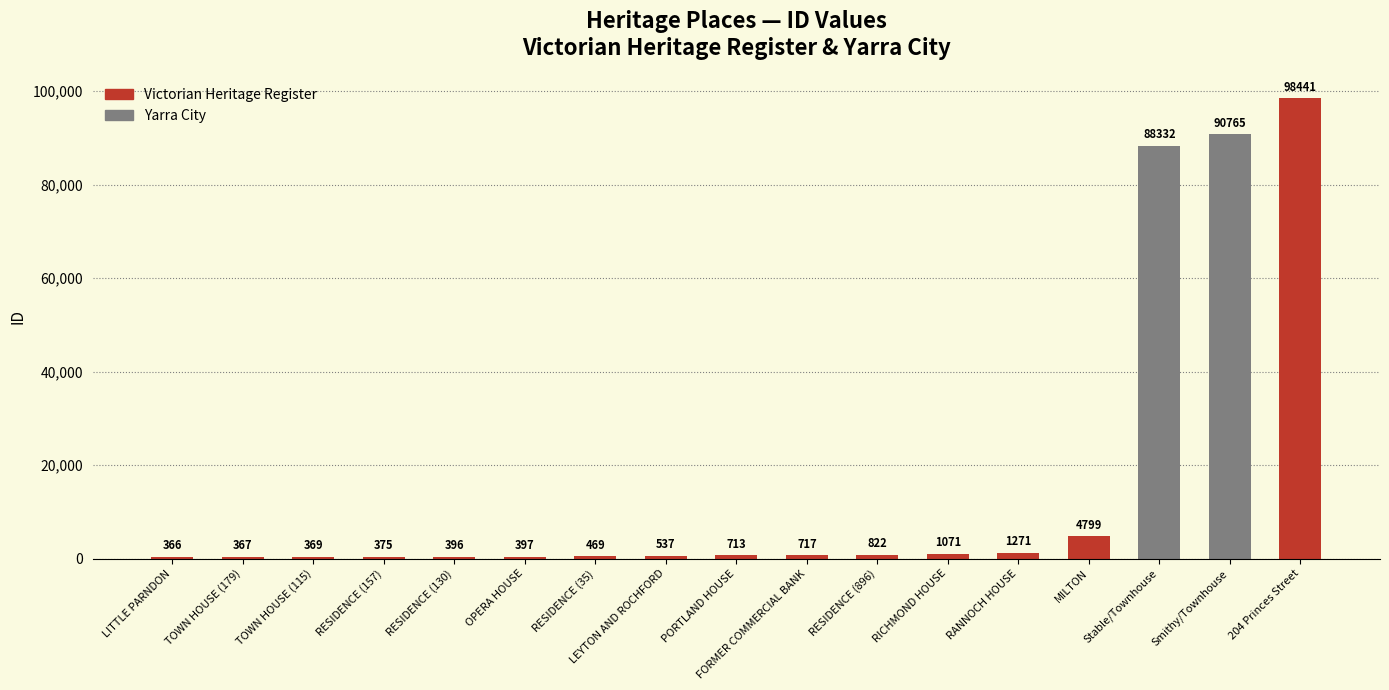

At which category does the chart reach its peak across all series?

204 Princes Street